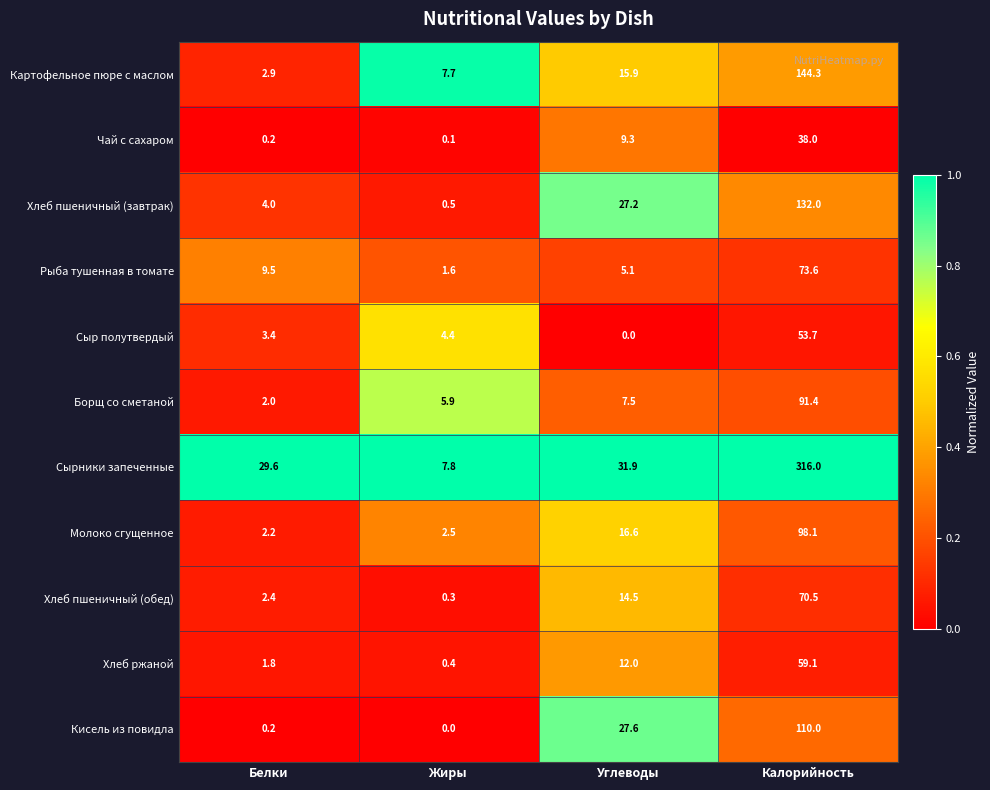

True or false: Хлеб ржаной has a value of 1.8 at Белки.

True